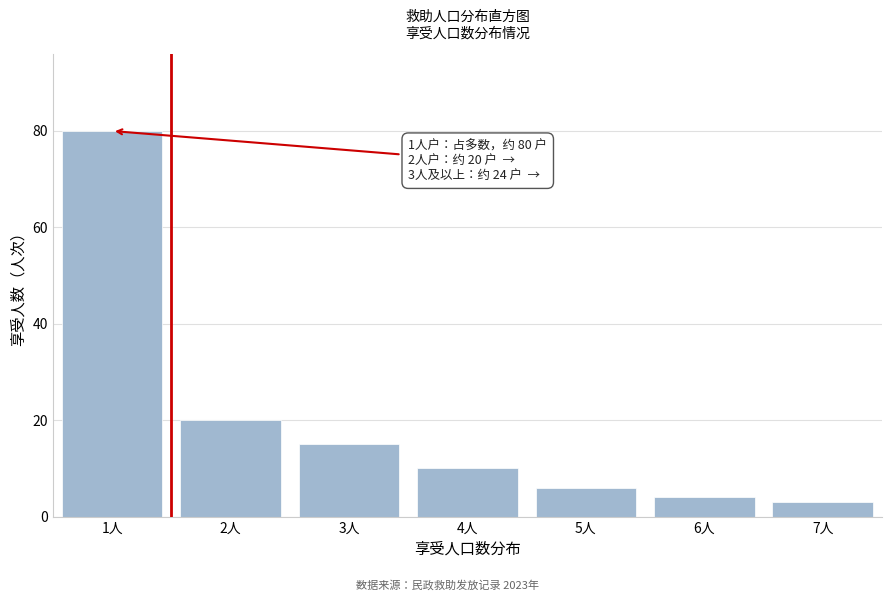

Reading left to right, list all the values displayed in this chart.

1人=80	2人=20	3人=15	4人=10	5人=6	6人=4	7人=3